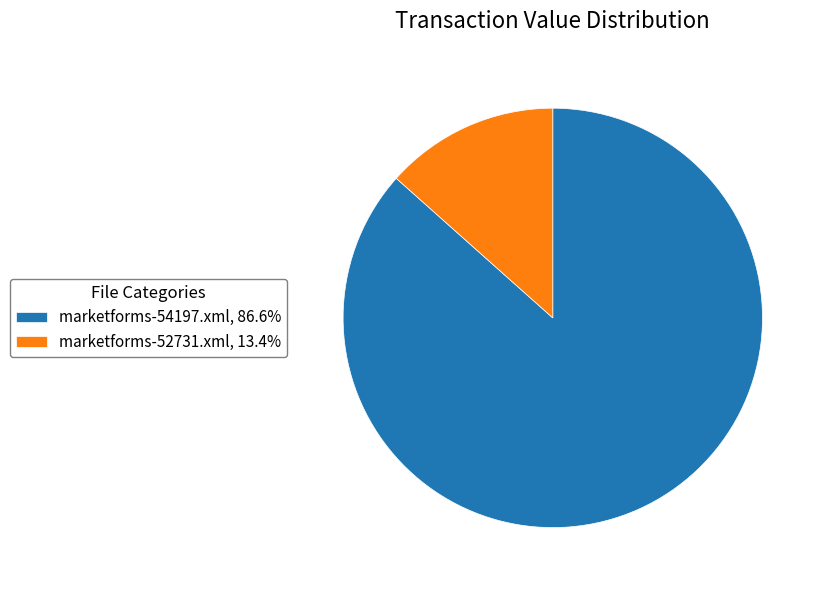

Do marketforms-52731.xml, 13.4% and marketforms-54197.xml, 86.6% together represent more than half of the pie?

Yes